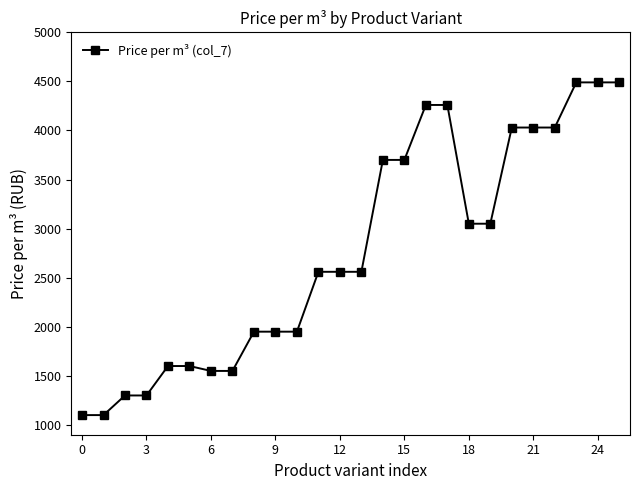

What is the difference between the maximum and minimum values?

3390